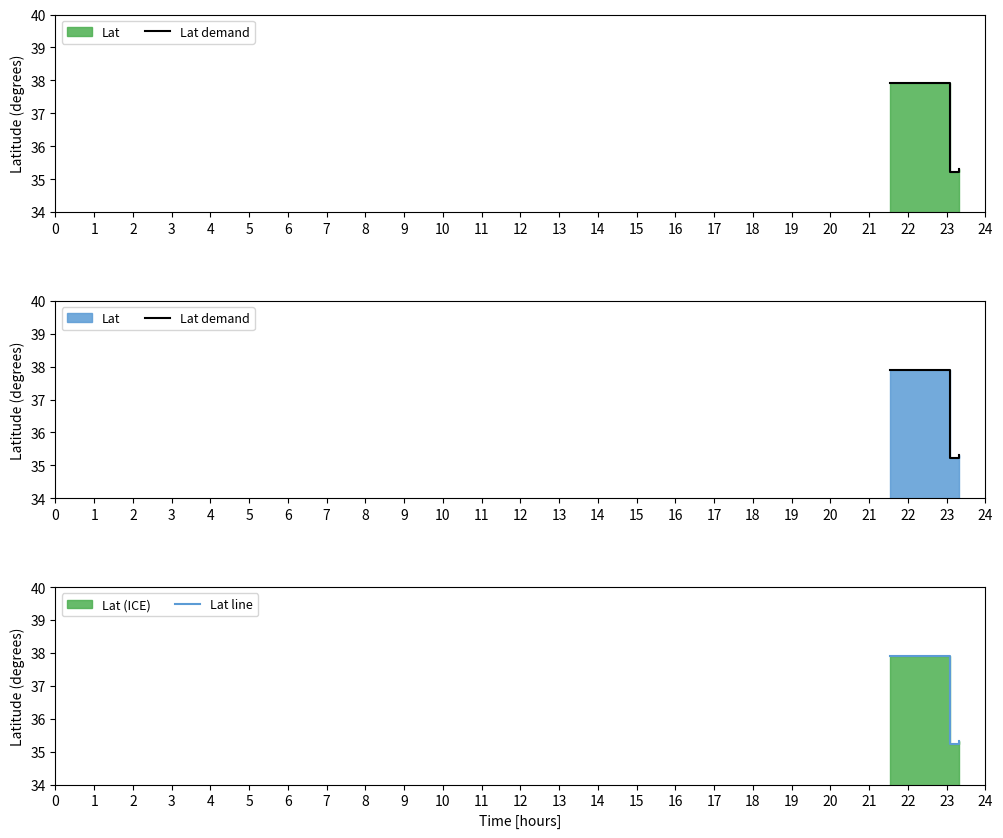

What is the difference between the maximum and second lowest values in the Lat demand series?

2.6